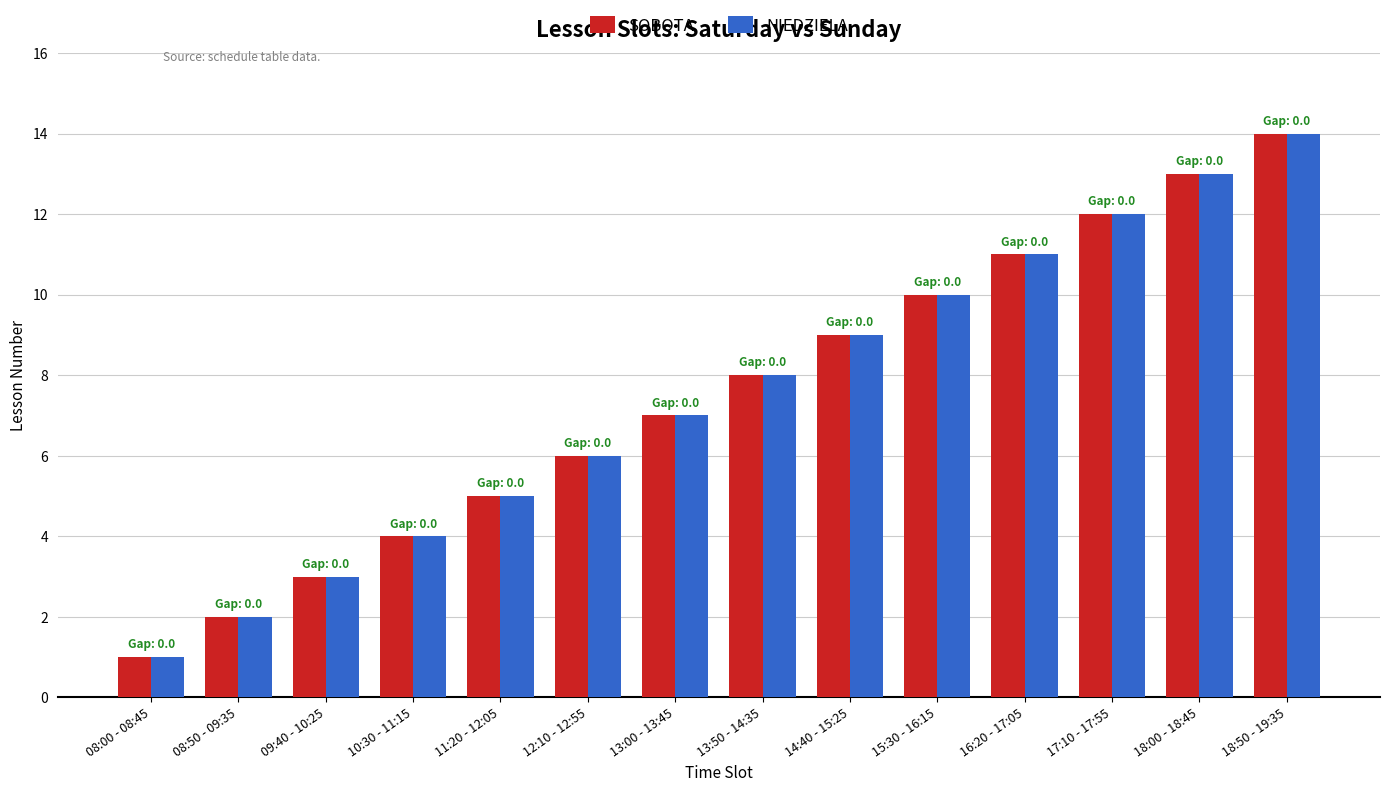

What is the difference between the second highest and second lowest values in the NIEDZIELA series?

11